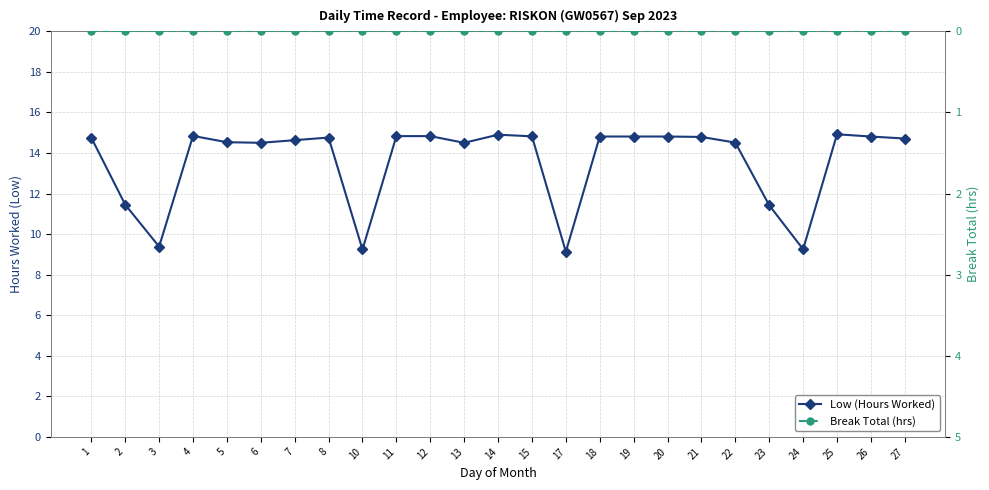

The value of Low (Hours Worked) at 2 is 4.2. True or false?

False